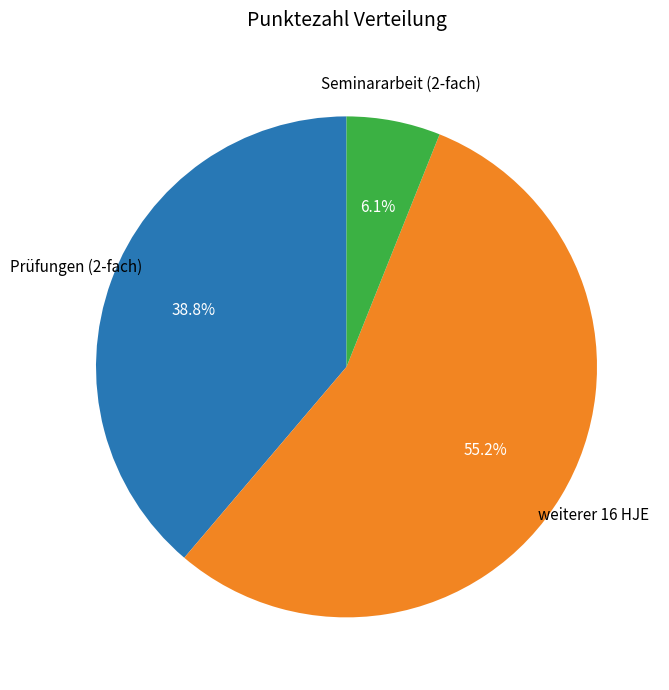

Rank the categories by value from highest to lowest.

weiterer 16 HJE, Prüfungen (2-fach), Seminararbeit (2-fach)